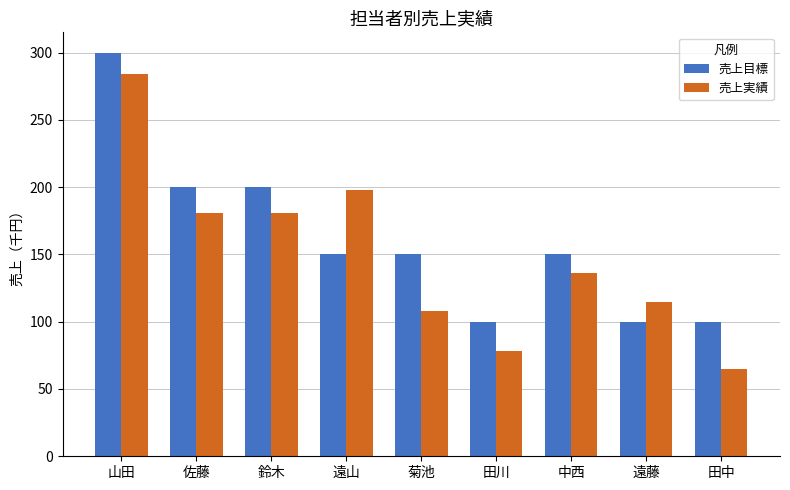

How many bars are there in each group?

2